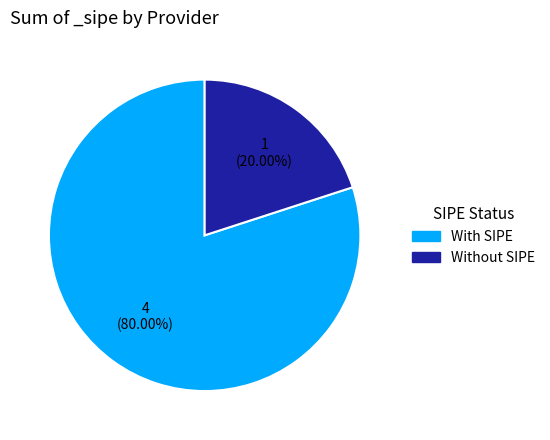

Does any single category account for the majority?

Yes